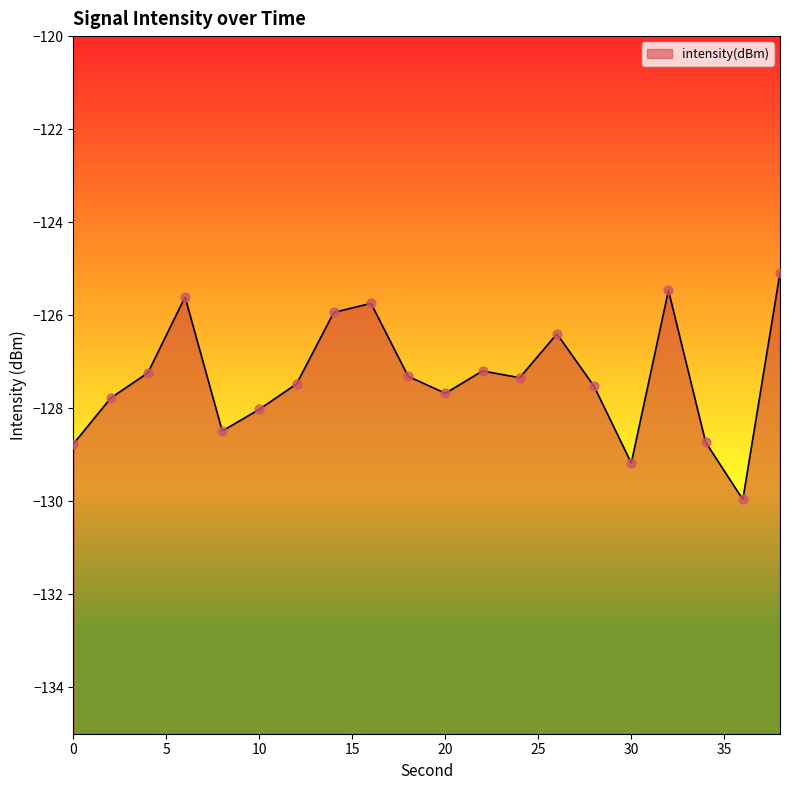

Which has a higher value, 2 or 0?

2